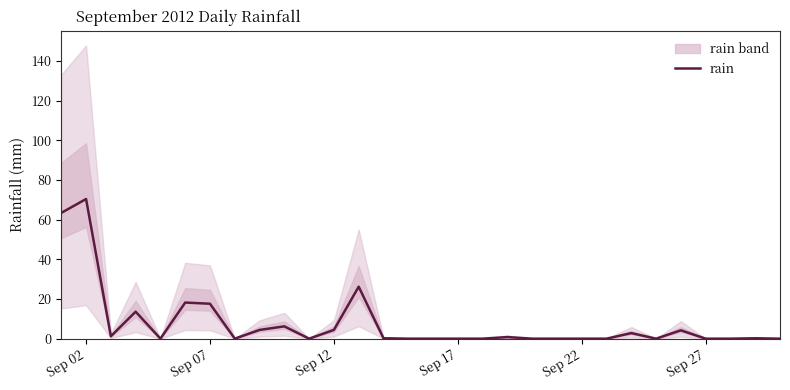

What is the maximum value for rain?

70.4